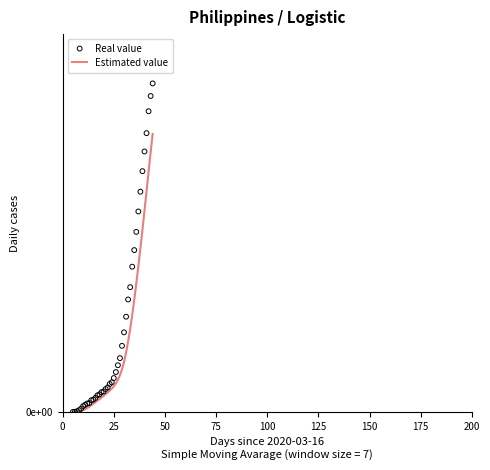

Which series has the widest spread of Y values?

Real value